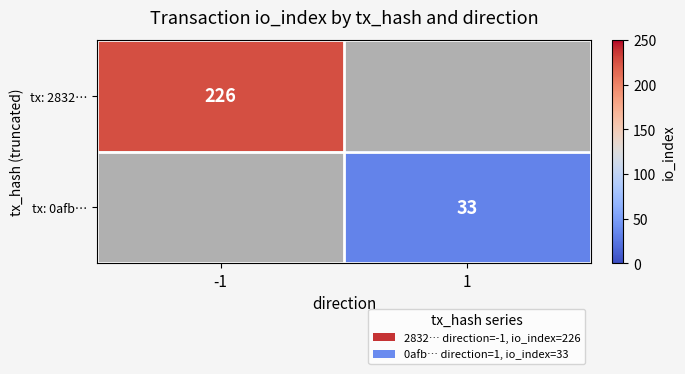

True or false: tx: 0afb… has a value of 23 at 1.

False